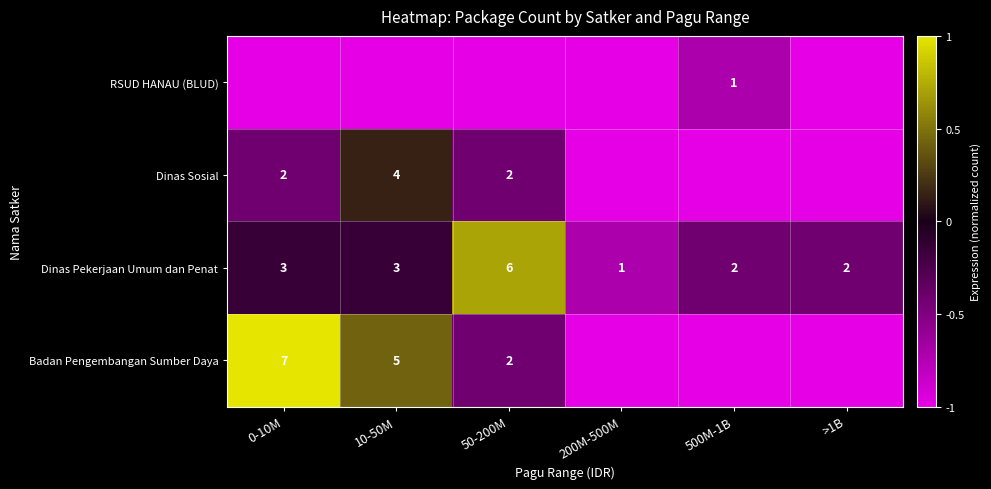

At which label does Dinas Pekerjaan Umum dan Penat reach its peak?

50-200M